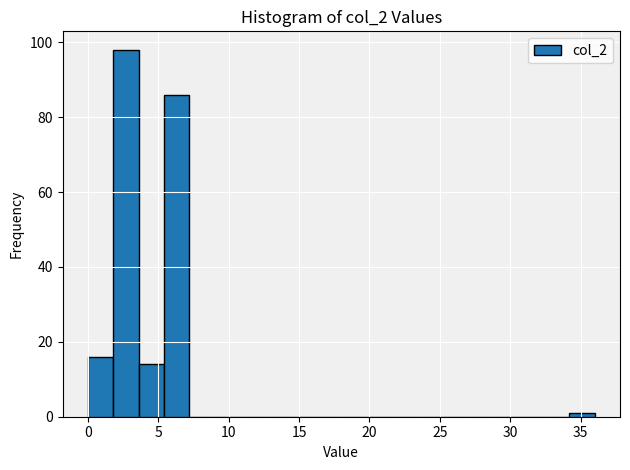

Read against the x-axis, roughly where is the centre of the tallest bar?

2.5